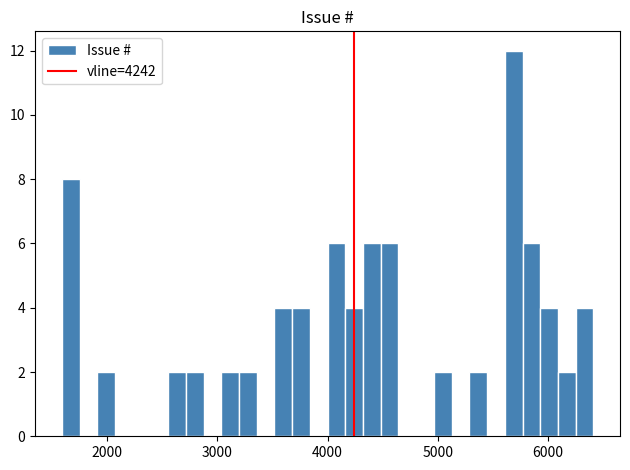

Read against the x-axis, roughly where is the centre of the tallest bar?

5700